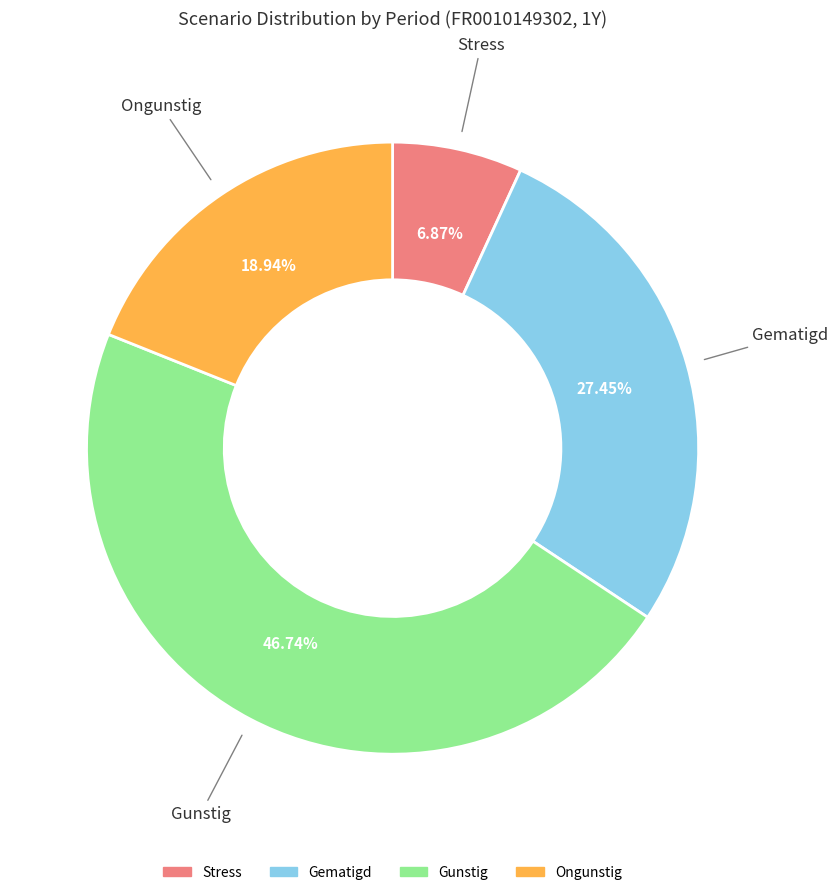

To the nearest percent, what is the difference between the largest and smallest slice percentages?

40%